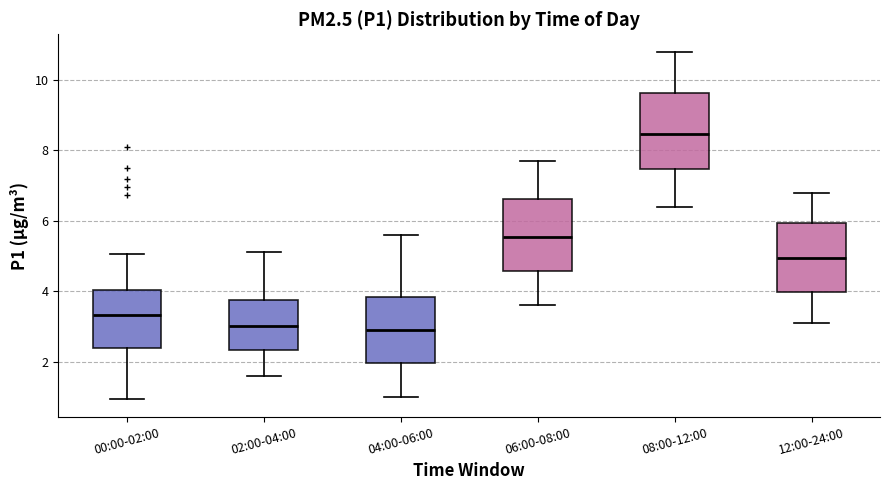

Reading left to right, read every box against the y-axis: the position of its median line, the range the box covers, and the ends of its whiskers. The values are not printed on the chart, so give them approximately, as read against the axis.

00:00-02:00: median 3.4, box 2.4 to 4.0, whiskers 1.0 to 5.0
02:00-04:00: median 3.0, box 2.4 to 3.8, whiskers 1.6 to 5.2
04:00-06:00: median 3.0, box 2.0 to 3.8, whiskers 1.0 to 5.6
06:00-08:00: median 5.6, box 4.6 to 6.6, whiskers 3.6 to 7.8
08:00-12:00: median 8.4, box 7.4 to 9.6, whiskers 6.4 to 10.8
12:00-24:00: median 5.0, box 4.0 to 6.0, whiskers 3.2 to 6.8